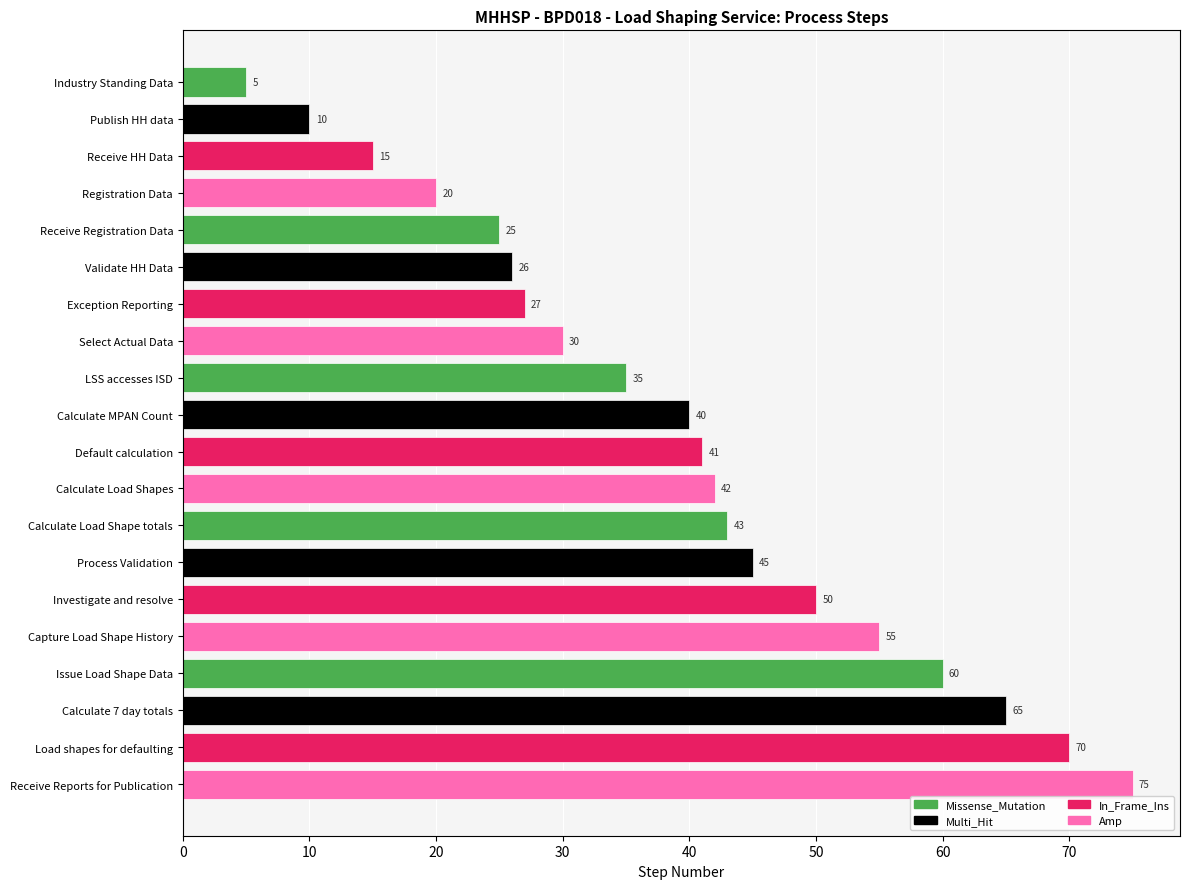

What is the change in value from Publish HH data to Receive HH Data?

+5